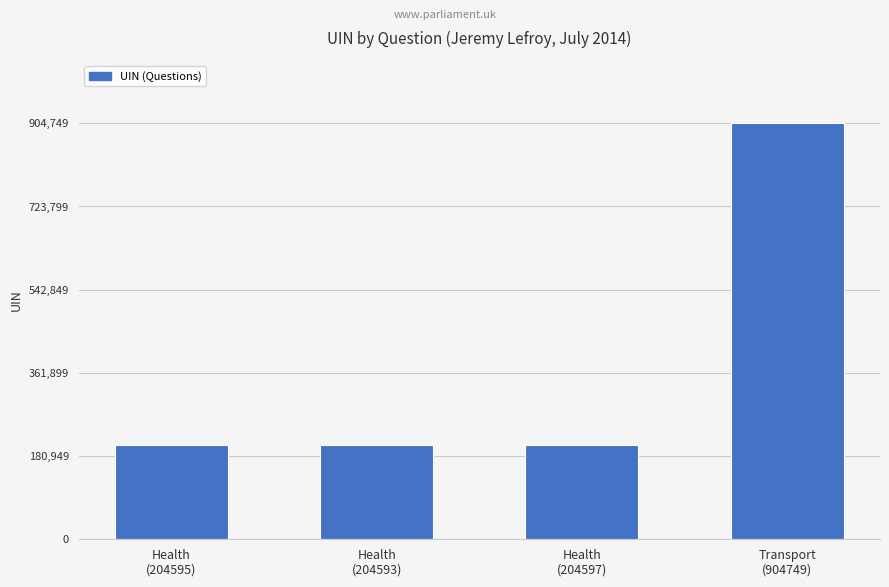

At which label is the value closest to 554671?

Health
(204597)